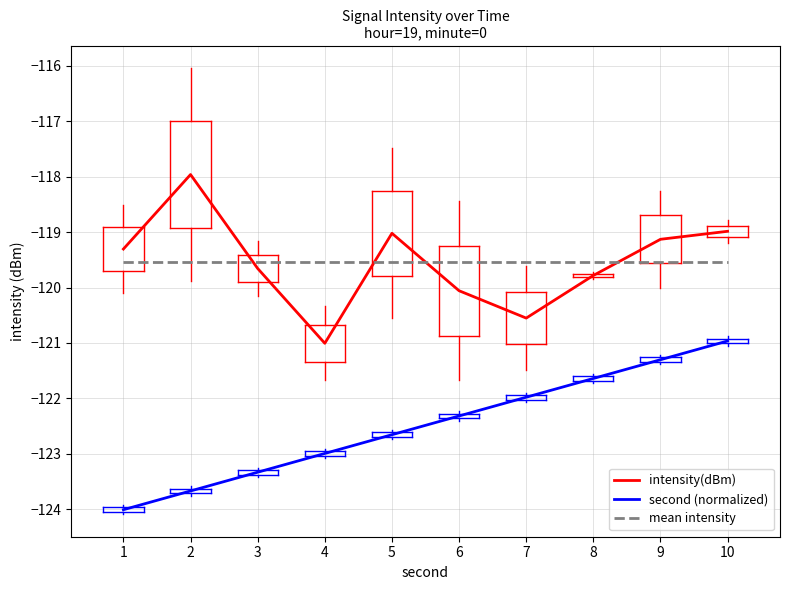

Which category has the lowest value across all series?

1